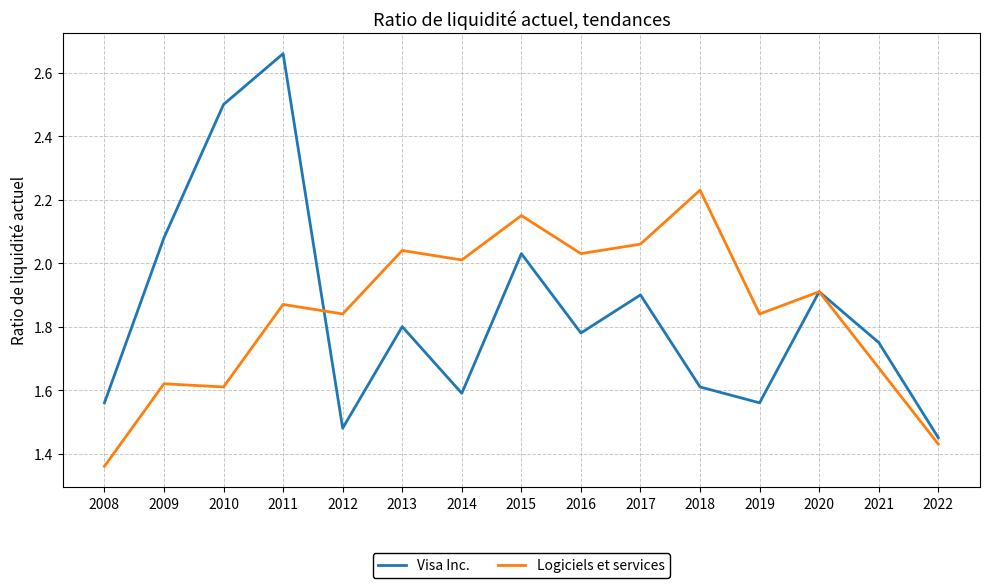

At which label is Visa Inc. closest to 2?

2015